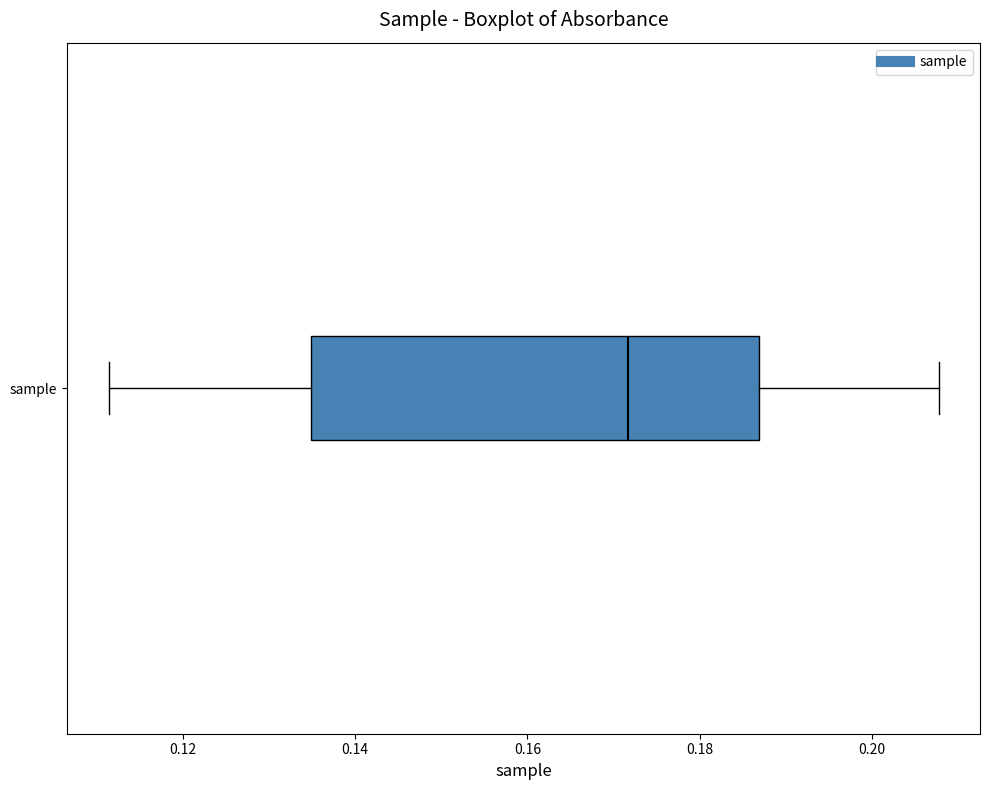

Read this box plot against the x-axis: the position of the median line, the range covered by the box, and the ends of both whiskers. The values are not printed on the chart, so give them approximately, as read against the axis.

median 0.172, box 0.134 to 0.186, whiskers 0.112 to 0.208